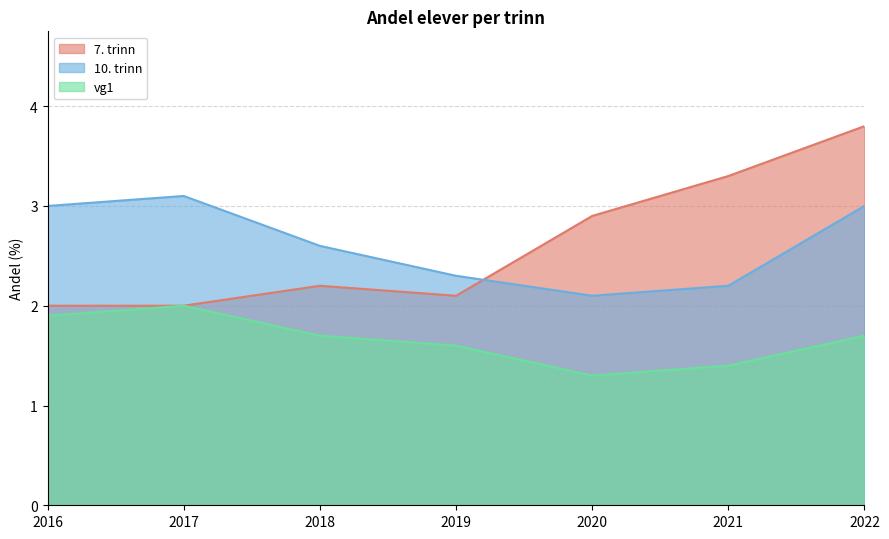

Which series has the largest total across all categories?

7. trinn